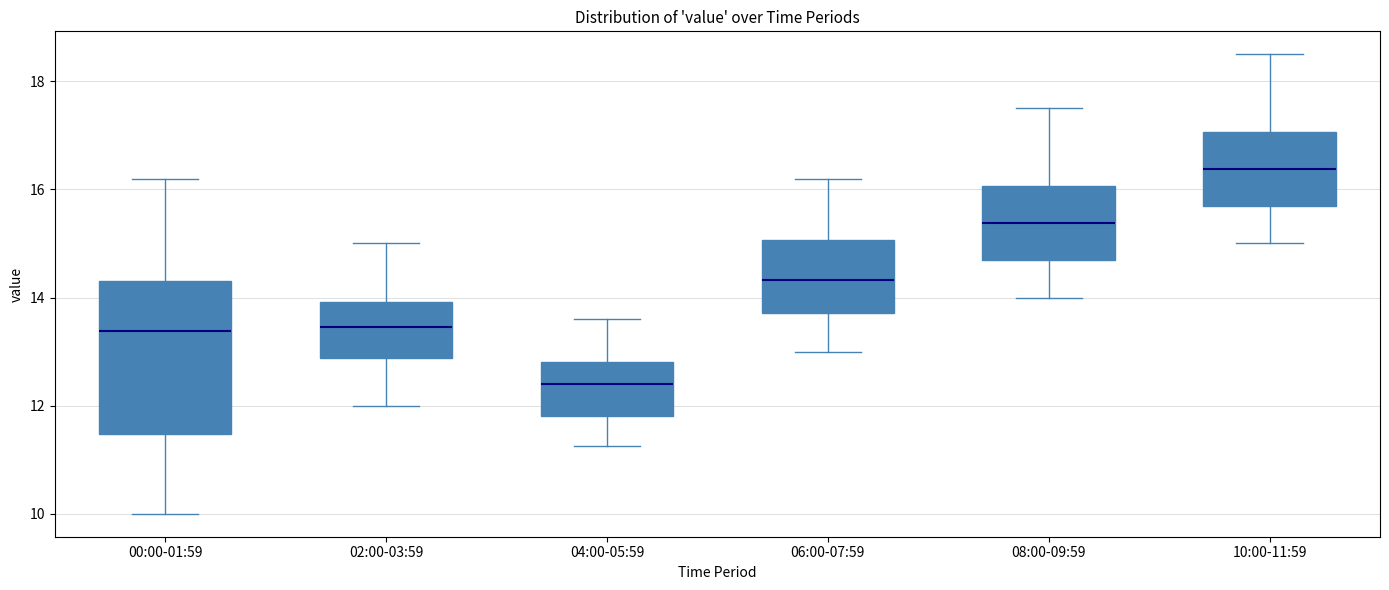

Reading left to right, read every box against the y-axis: the position of its median line, the range the box covers, and the ends of its whiskers. The values are not printed on the chart, so give them approximately, as read against the axis.

00:00-01:59: median 13.4, box 11.4 to 14.4, whiskers 10.0 to 16.2
02:00-03:59: median 13.4, box 12.8 to 14.0, whiskers 12.0 to 15.0
04:00-05:59: median 12.4, box 11.8 to 12.8, whiskers 11.2 to 13.6
06:00-07:59: median 14.4, box 13.8 to 15.0, whiskers 13.0 to 16.2
08:00-09:59: median 15.4, box 14.6 to 16.0, whiskers 14.0 to 17.6
10:00-11:59: median 16.4, box 15.6 to 17.0, whiskers 15.0 to 18.6